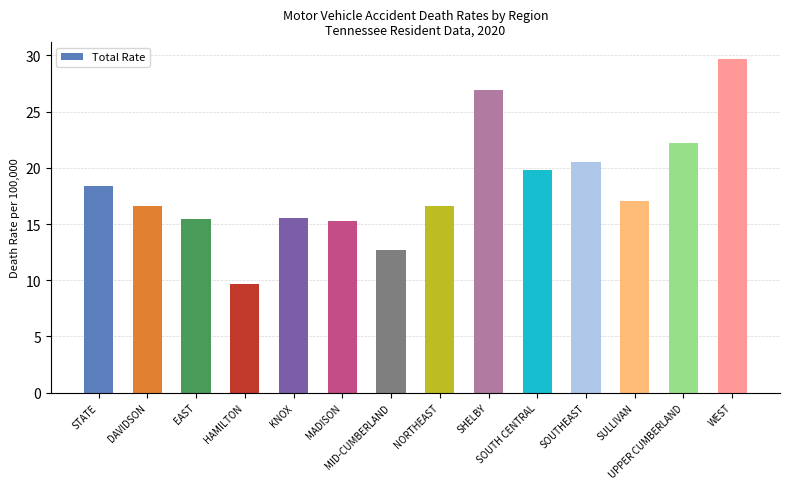

Approximately how many times larger is the value at MID-CUMBERLAND compared to MADISON?

0.8